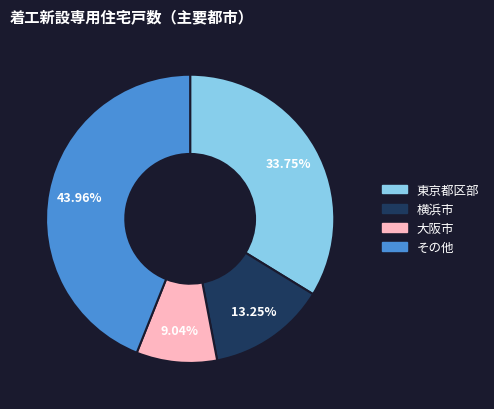

Is there a majority slice in this chart?

No